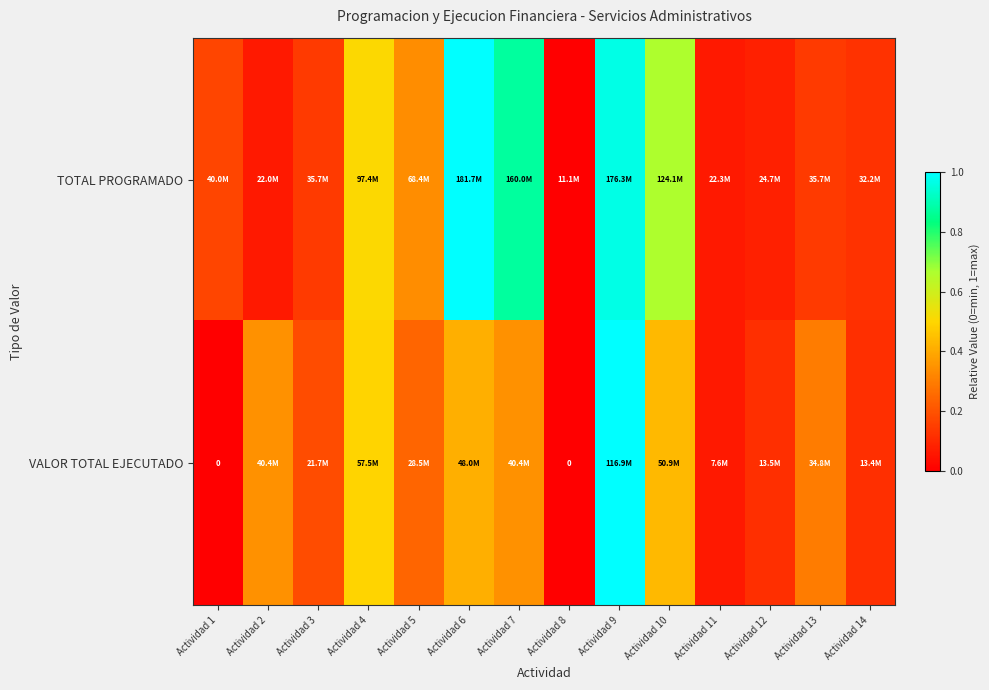

True or false: TOTAL PROGRAMADO has a value of -0.4 at Actividad 8.

False